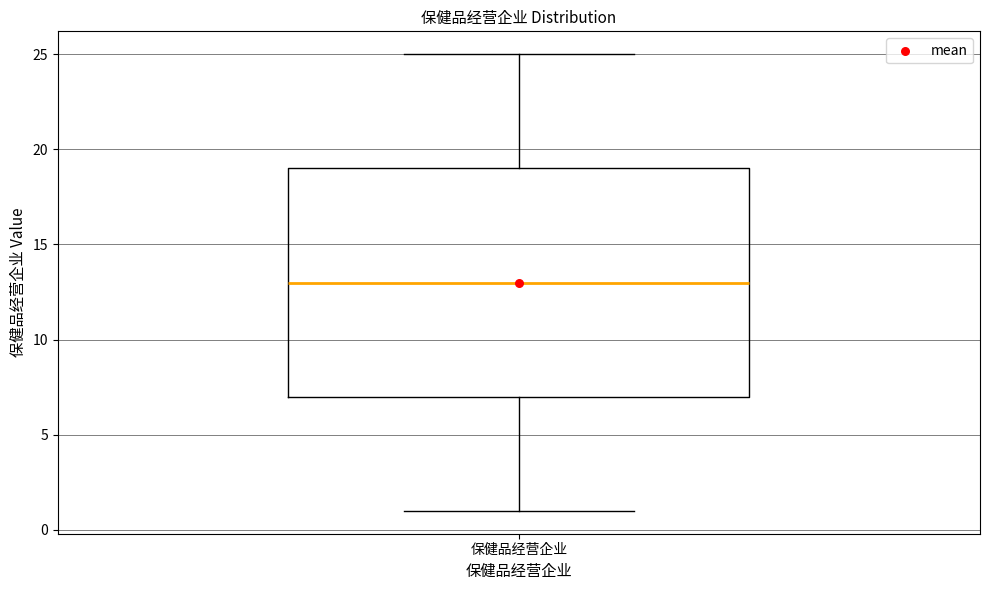

Read this box plot against the y-axis: the position of the median line, the range covered by the box, and the ends of both whiskers. The values are not printed on the chart, so give them approximately, as read against the axis.

median 13, box 7 to 19, whiskers 1 to 25